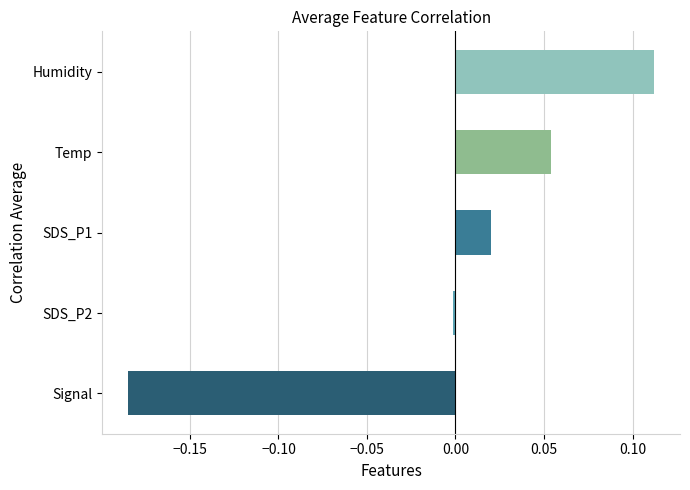

Count the number of categories in the chart.

5